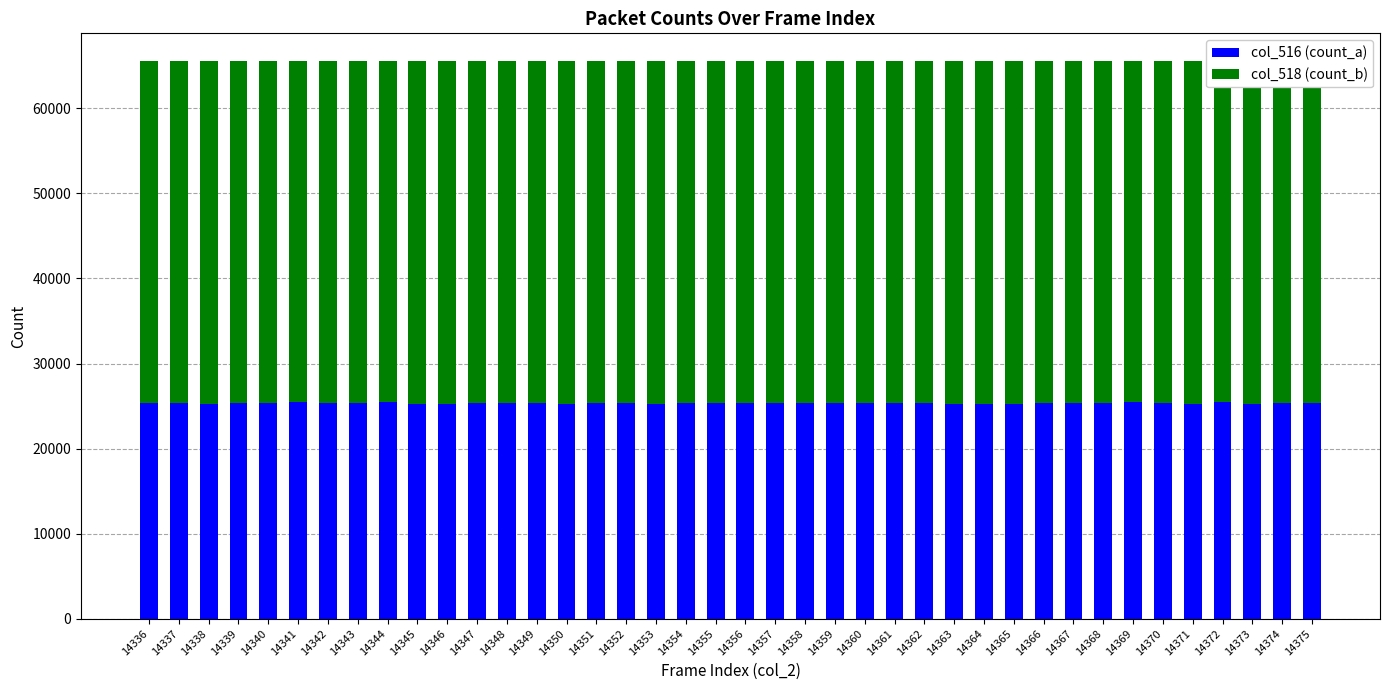

What is the sum of the col_516 (count_a) values at 14353 and 14372?

50711